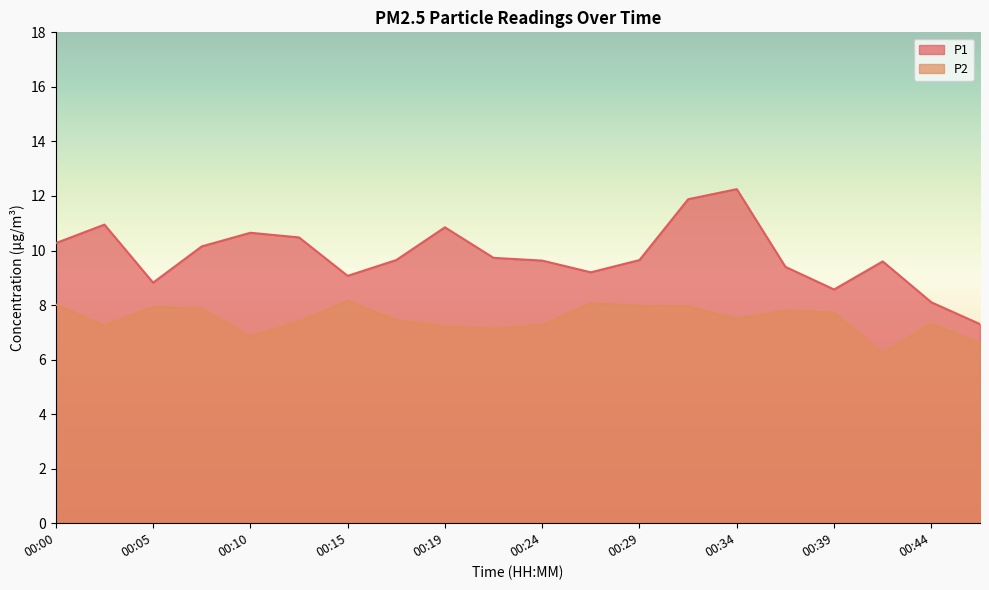

Which category has the lowest value across all series?

00:42